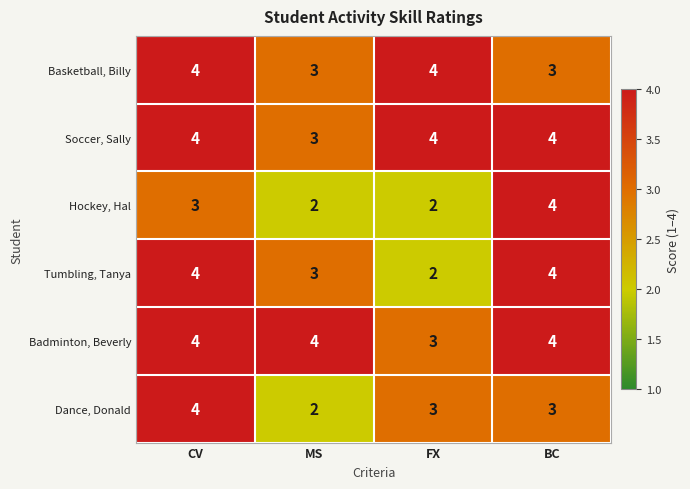

Is it true that Basketball, Billy equals 4 at CV?

True